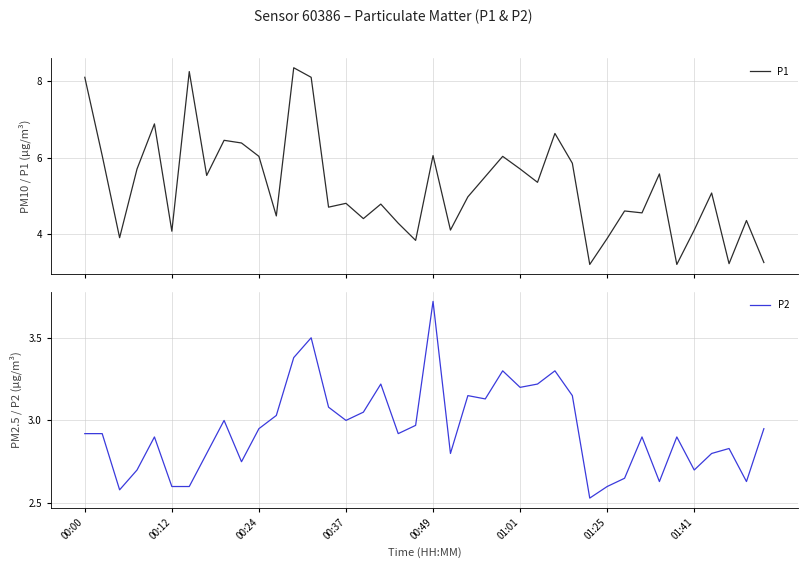

True or false: P2 and P1 intersect in this chart.

False